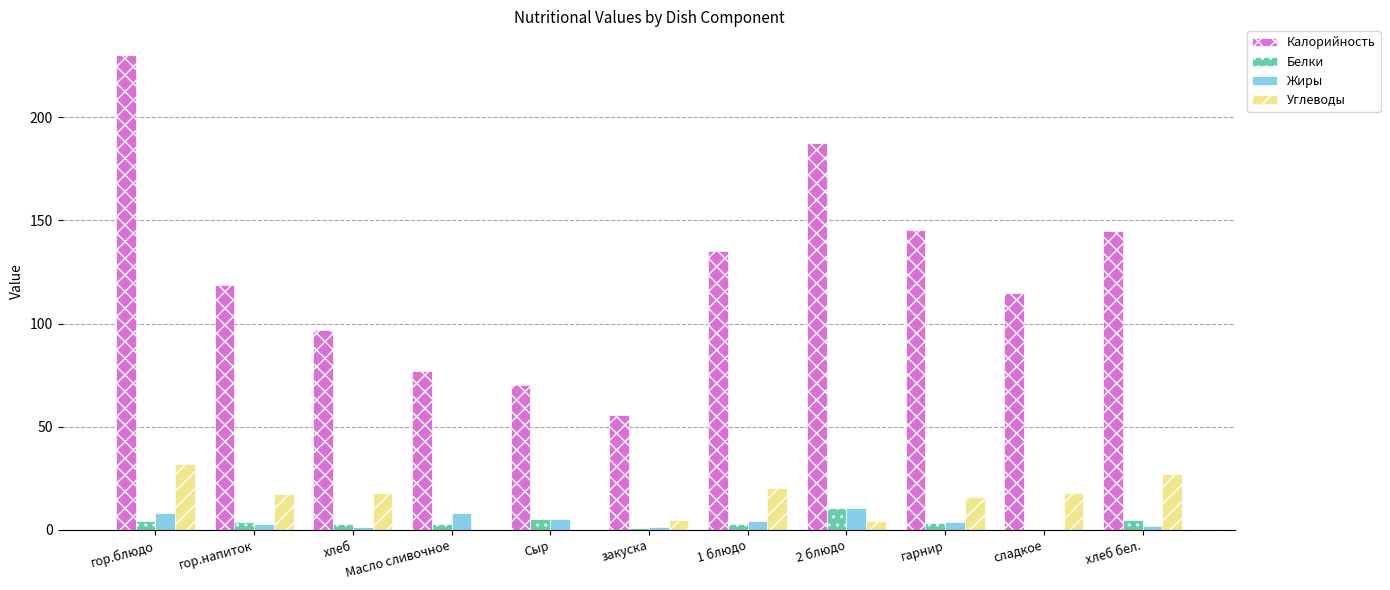

The Калорийность series shows 20.2 at хлеб. True or false?

False